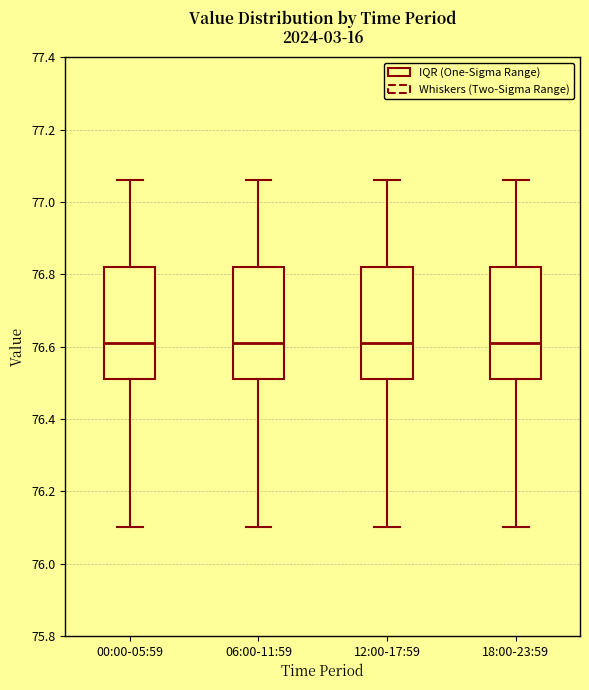

Where is the upper edge of the box for 12:00-17:59 on the y-axis? The values are not printed on the chart, so give them approximately, as read against the axis.

76.82